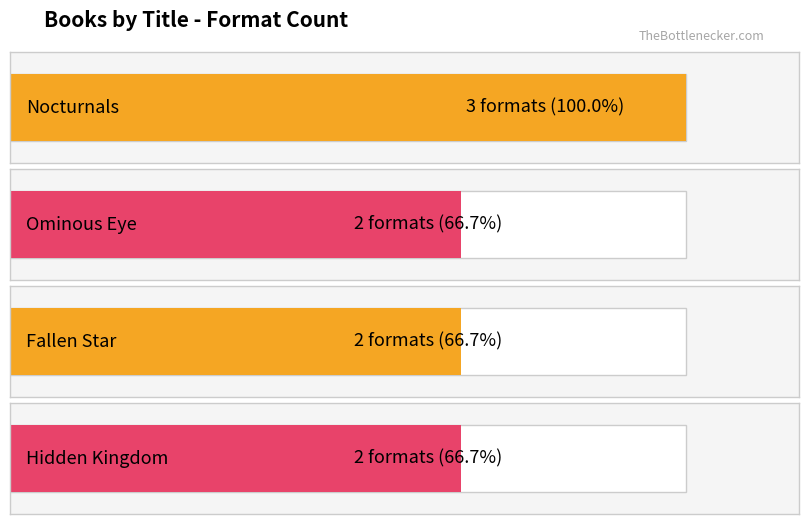

What is the difference between the maximum and second lowest values?

1